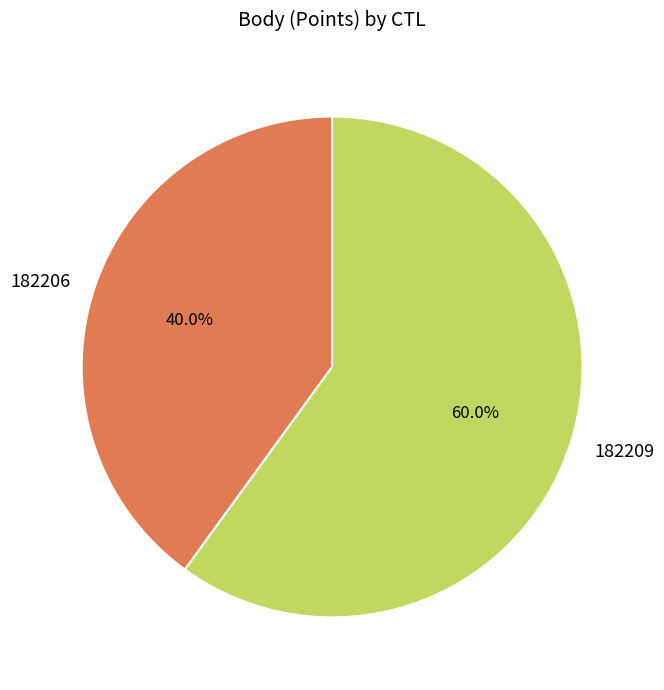

Which has a higher value, 182206 or 182209?

182209